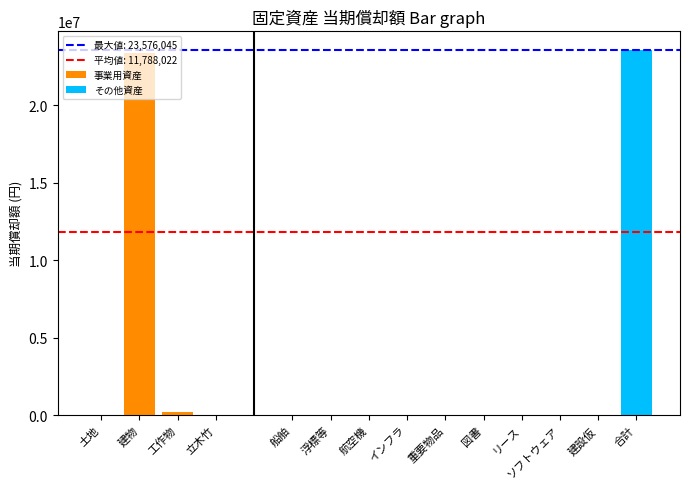

How many values are above zero?

3